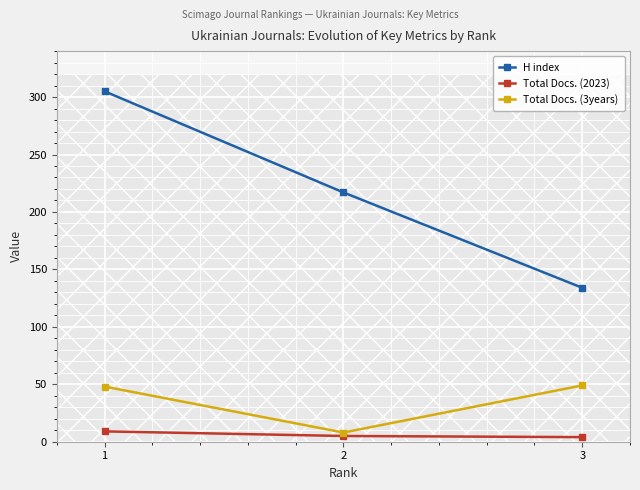

At which category is the sum across all series the highest?

1